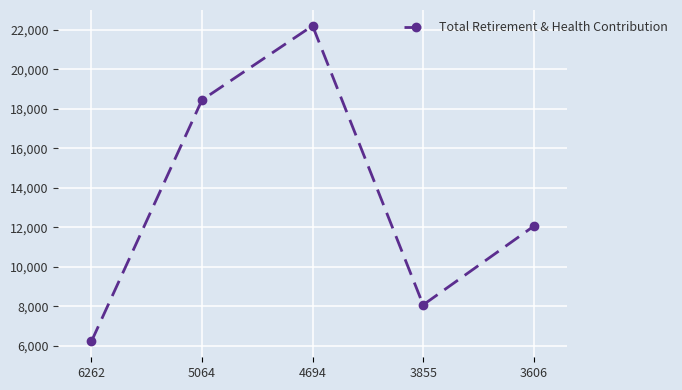

Reading left to right, list all the values displayed in this chart.

6210	18440	22198	8063	12048